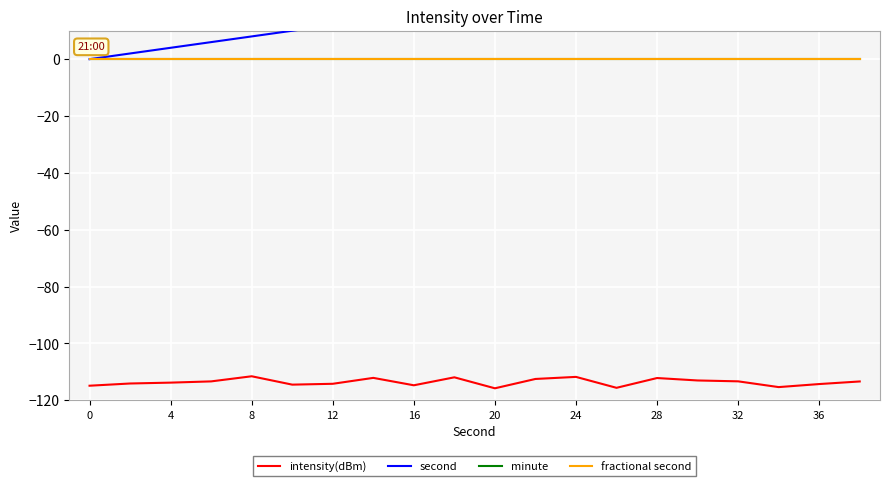

True or false: fractional second and minute cross at least once.

False